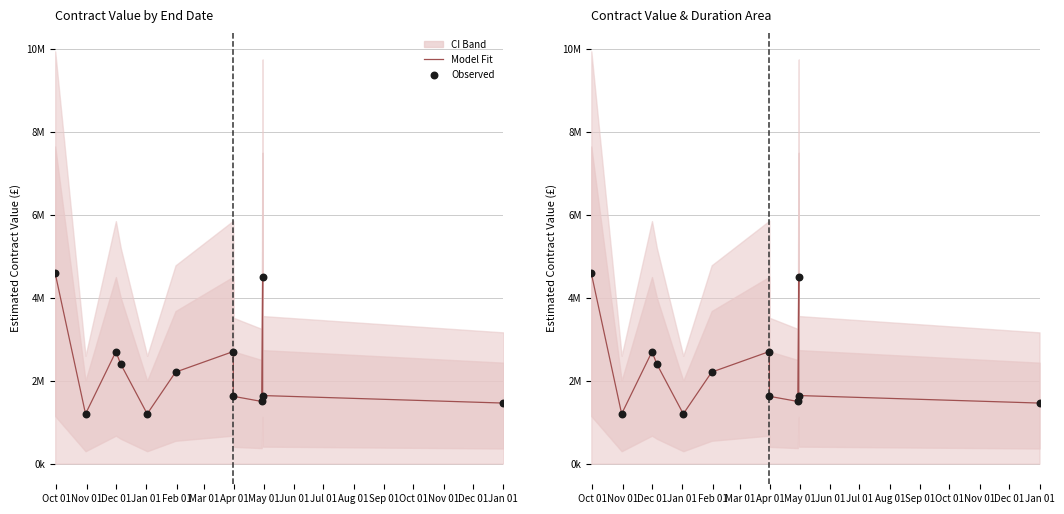

At how many categories does at least one series exceed 2879808?

2